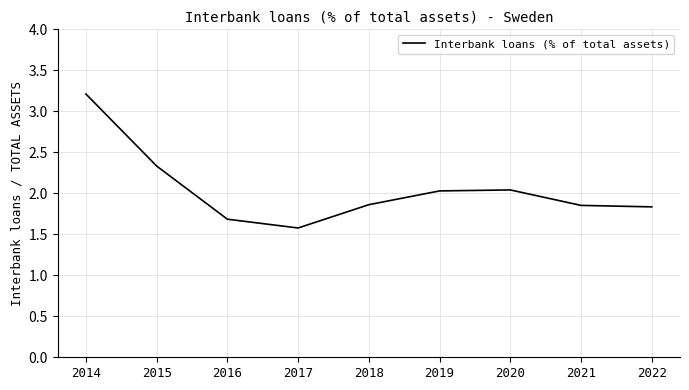

What is the difference between the maximum and minimum values?

1.6